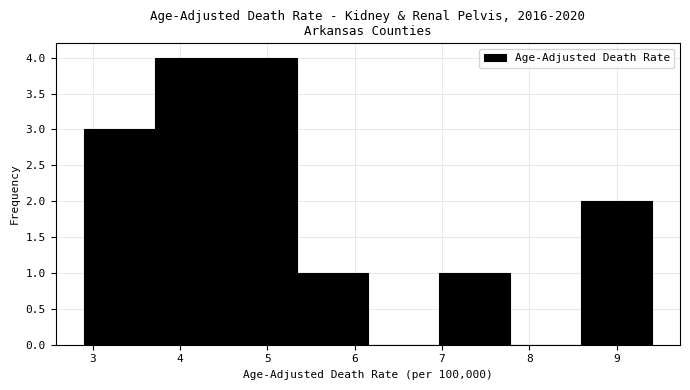

What is the height of the bar covering 3.7 to 4.5 on the x-axis? Neither the bar edges nor the heights are printed on the chart, so give them approximately, as read against the axes.

4